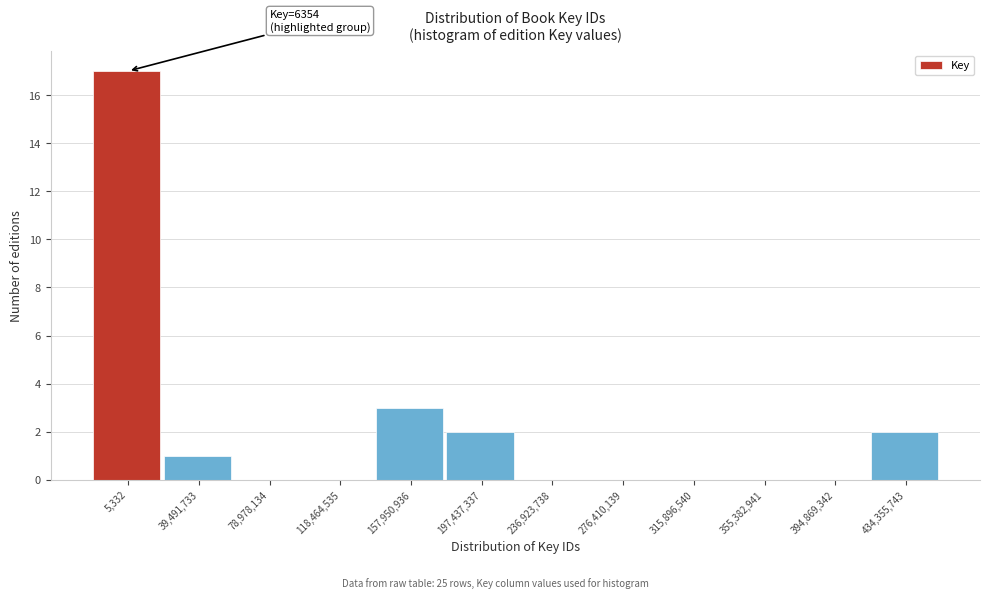

Reading left to right, list all the values displayed in this chart.

5,332=17	39,491,733=1	78,978,134=0	118,464,535=0	157,950,936=3	197,437,337=2	236,923,738=0	276,410,139=0	315,896,540=0	355,382,941=0	394,869,342=0	434,355,743=2